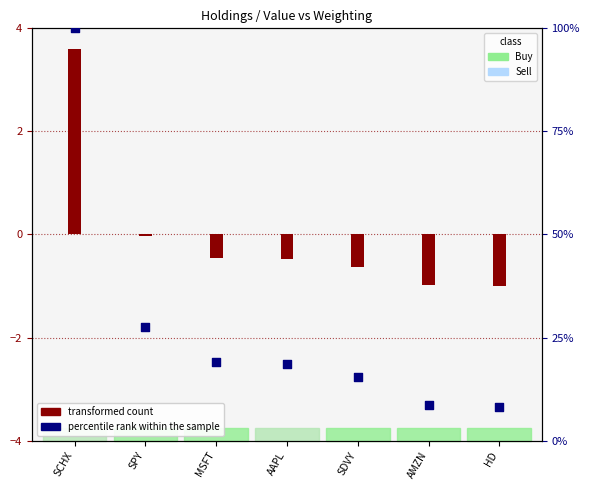

Approximately how many times larger is the value at SCHX compared to SPY?

3.6